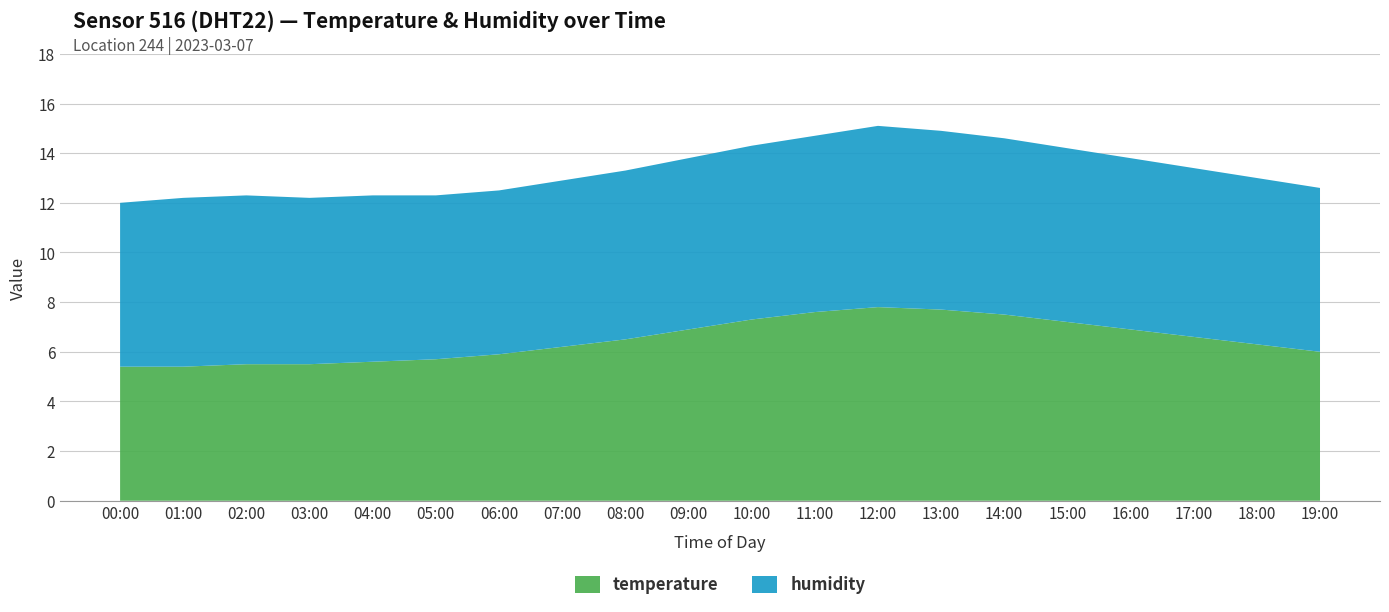

Reading left to right, what are all the values shown in this chart?

temperature: 5.4	5.4	5.5	5.5	5.6	5.7	5.9	6.2	6.5	6.9	7.3	7.6	7.8	7.7	7.5	7.2	6.9	6.6	6.3	6.0
humidity: 6.6	6.8	6.8	6.7	6.7	6.6	6.6	6.7	6.8	6.9	7.0	7.1	7.3	7.2	7.1	7.0	6.9	6.8	6.7	6.6